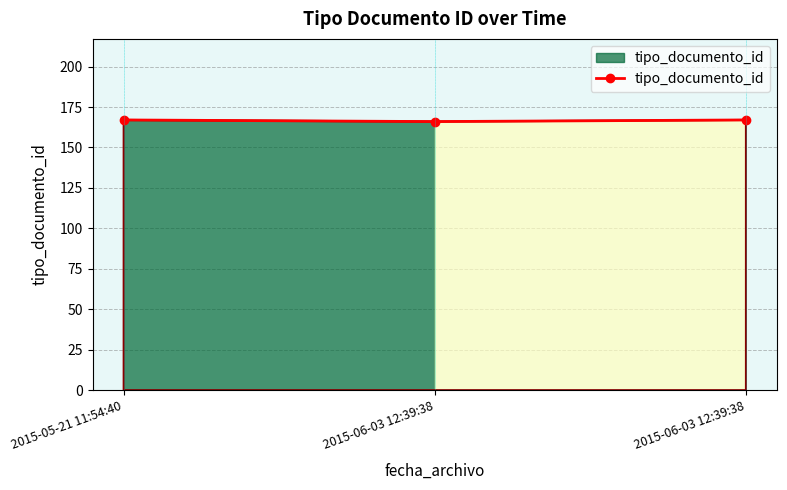

Is this an area chart (filled region under the line)?

Yes